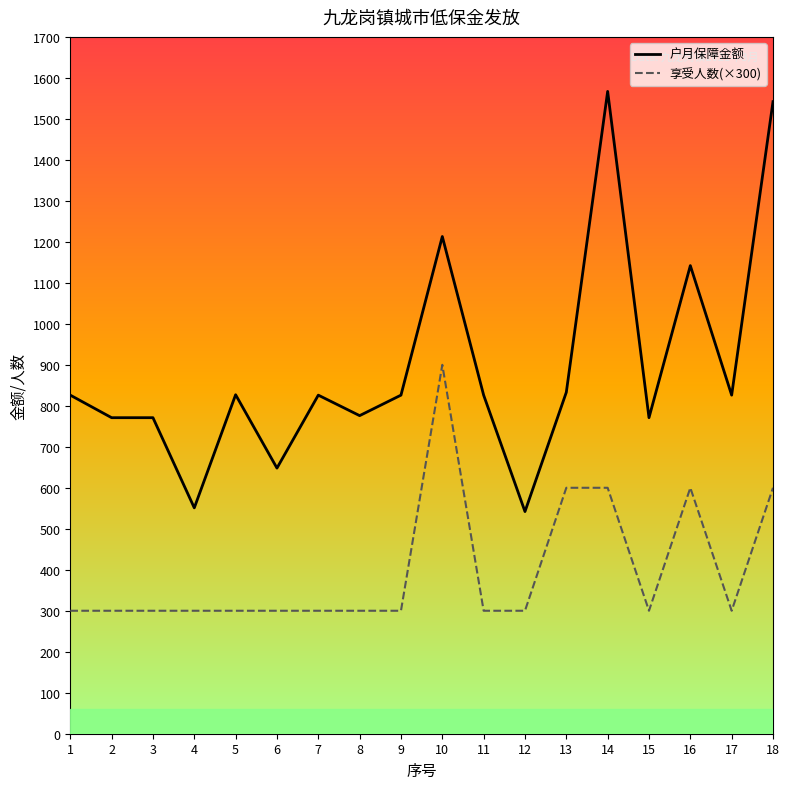

Count the number of data series in this chart.

2